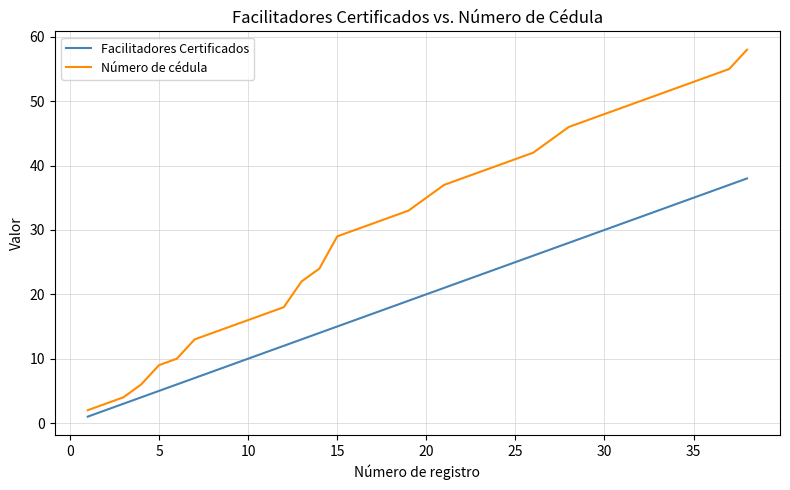

What is the sum of all Facilitadores Certificados values?

741